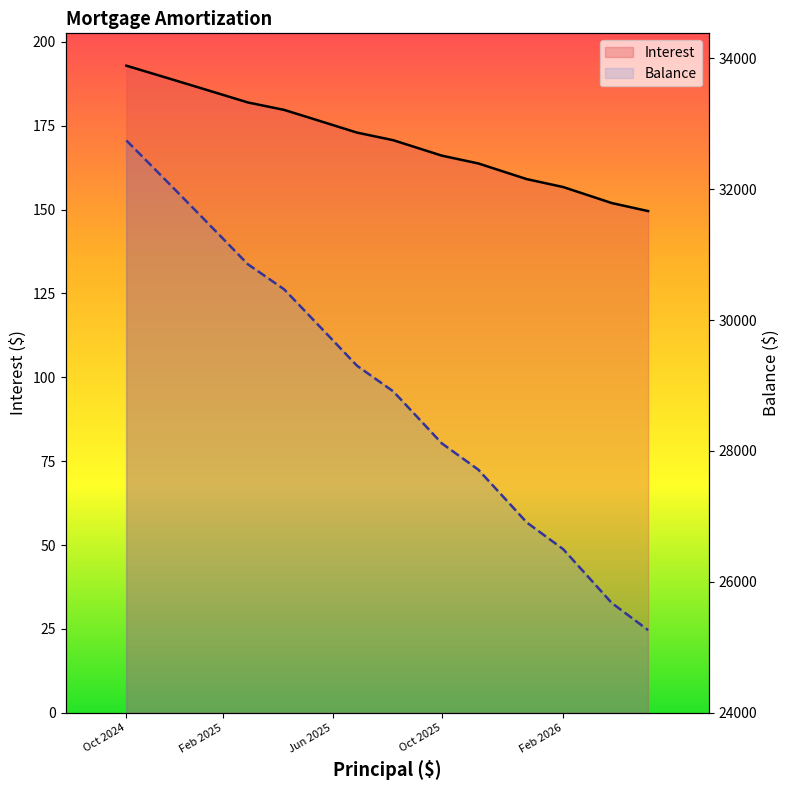

What is the difference between the highest and lowest values at 15?

26746.9